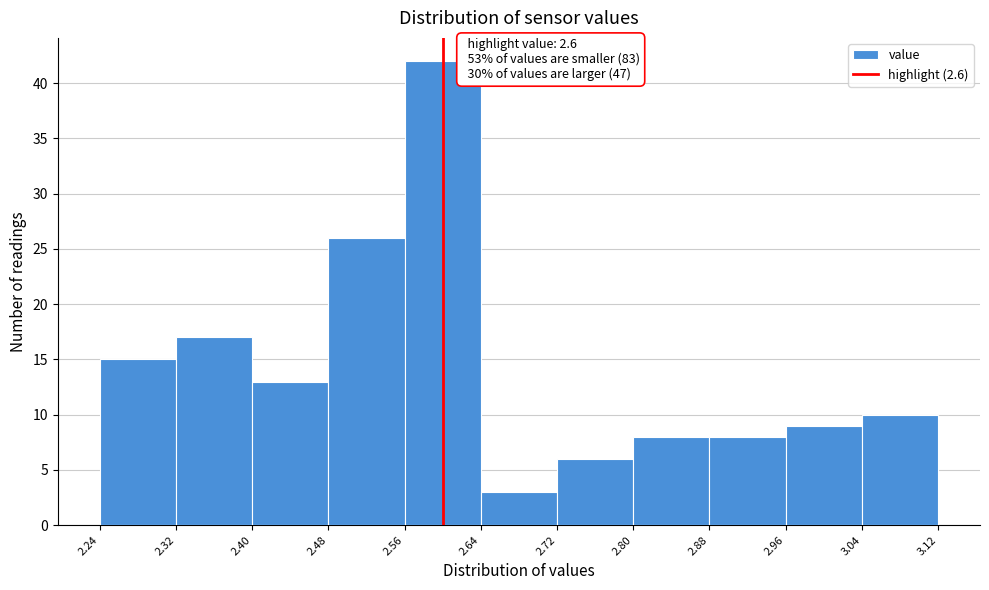

Over which range of the x-axis is the bar tallest?

2.56 to 2.64